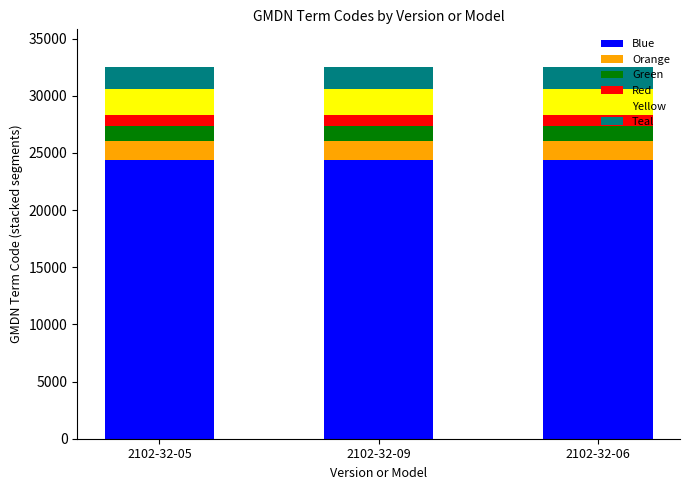

What is the highest value of the Blue series?

24417.0